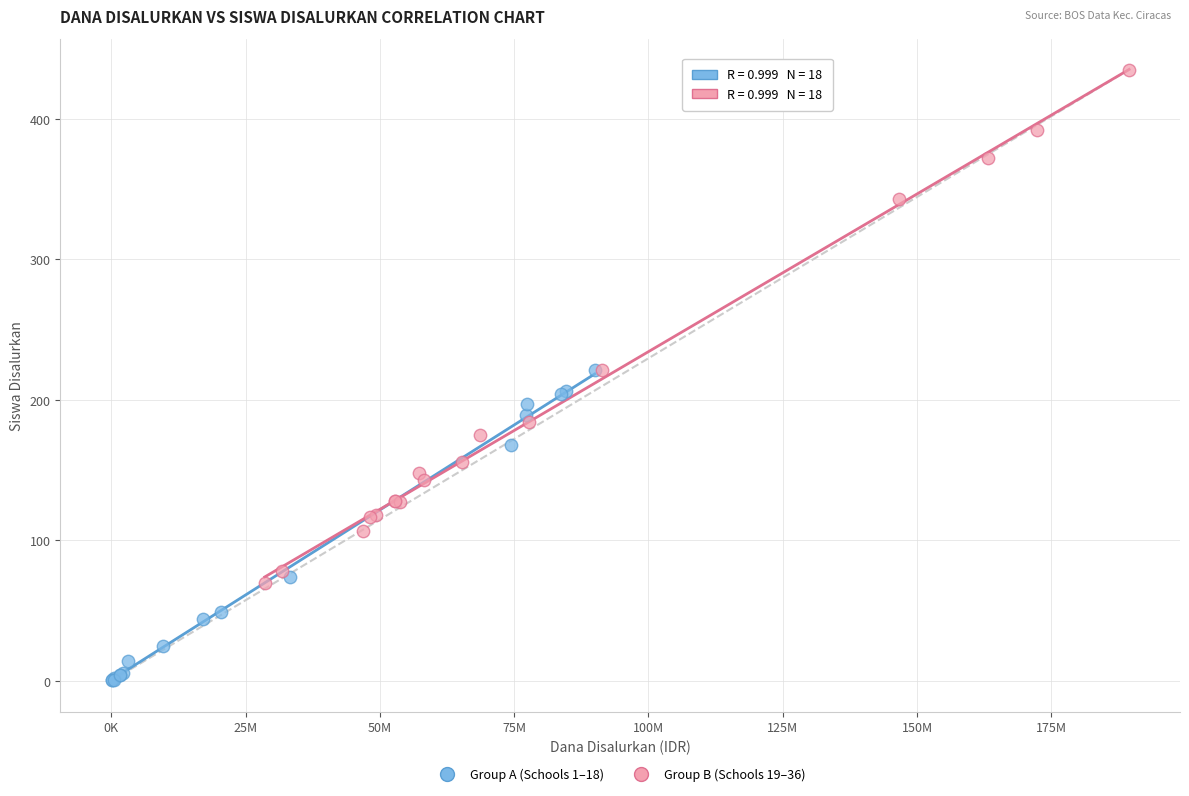

Which series reaches the minimum Y coordinate?

Group A (Schools 1–18)